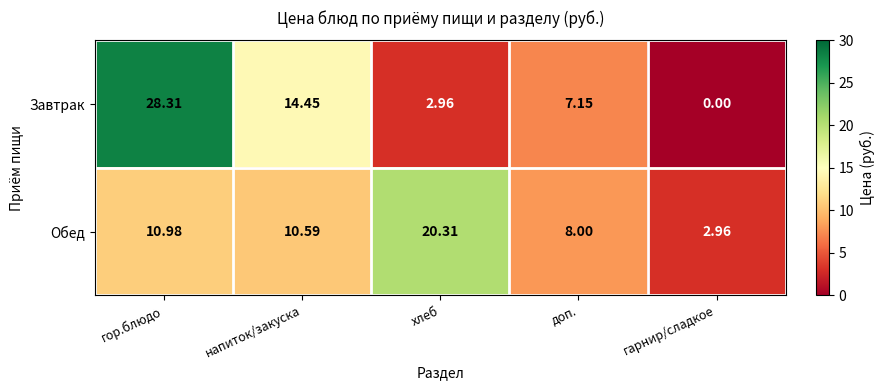

What is the total value across all series at хлеб?

23.3